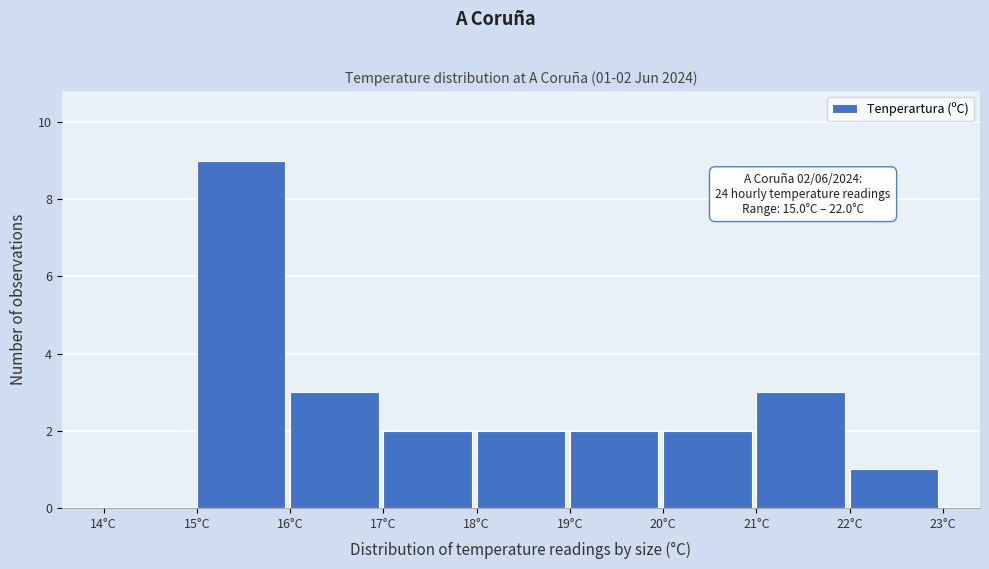

Over which range of the x-axis is the bar tallest?

15 to 16